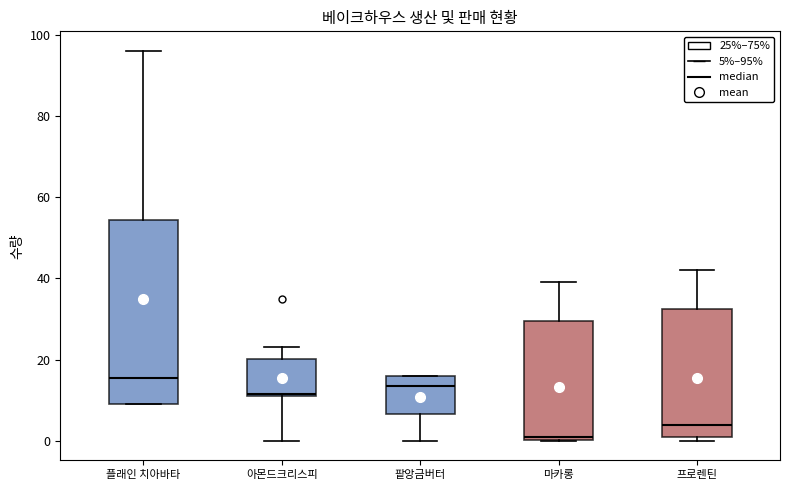

Which box is the tallest, from its lower edge to its upper edge?

플래인 치아바타